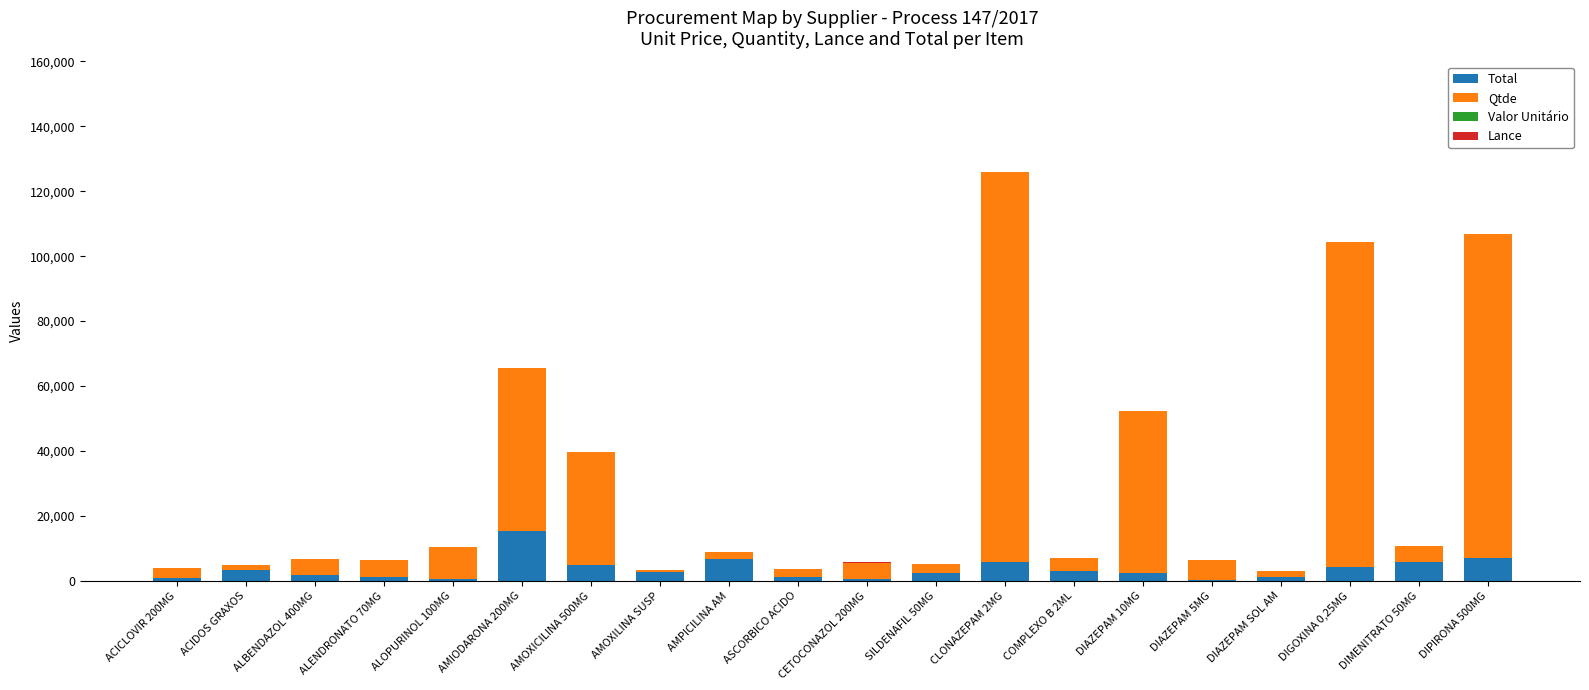

Is it true that Total equals 6800.0 at AMPICILINA AM?

True